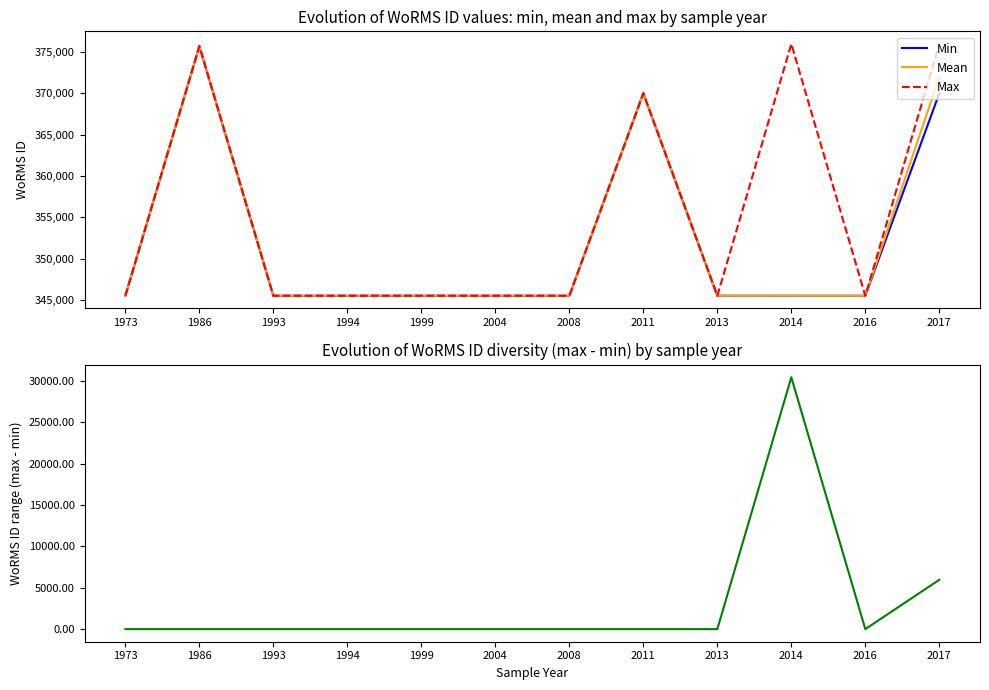

True or false: Range (Max-Min) has more than 1 interior local peaks.

False